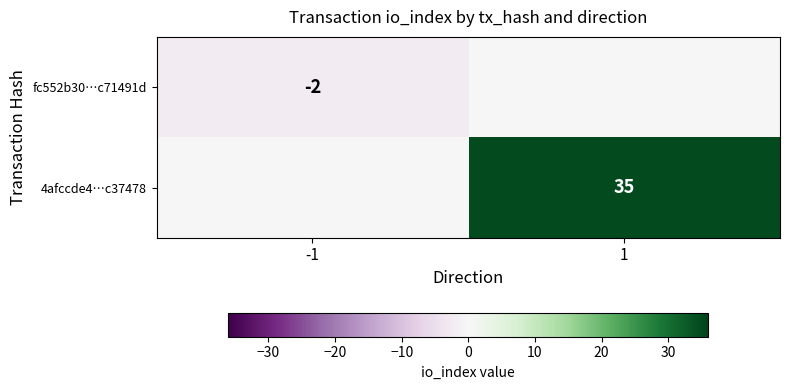

At which category is the sum across all series the highest?

1